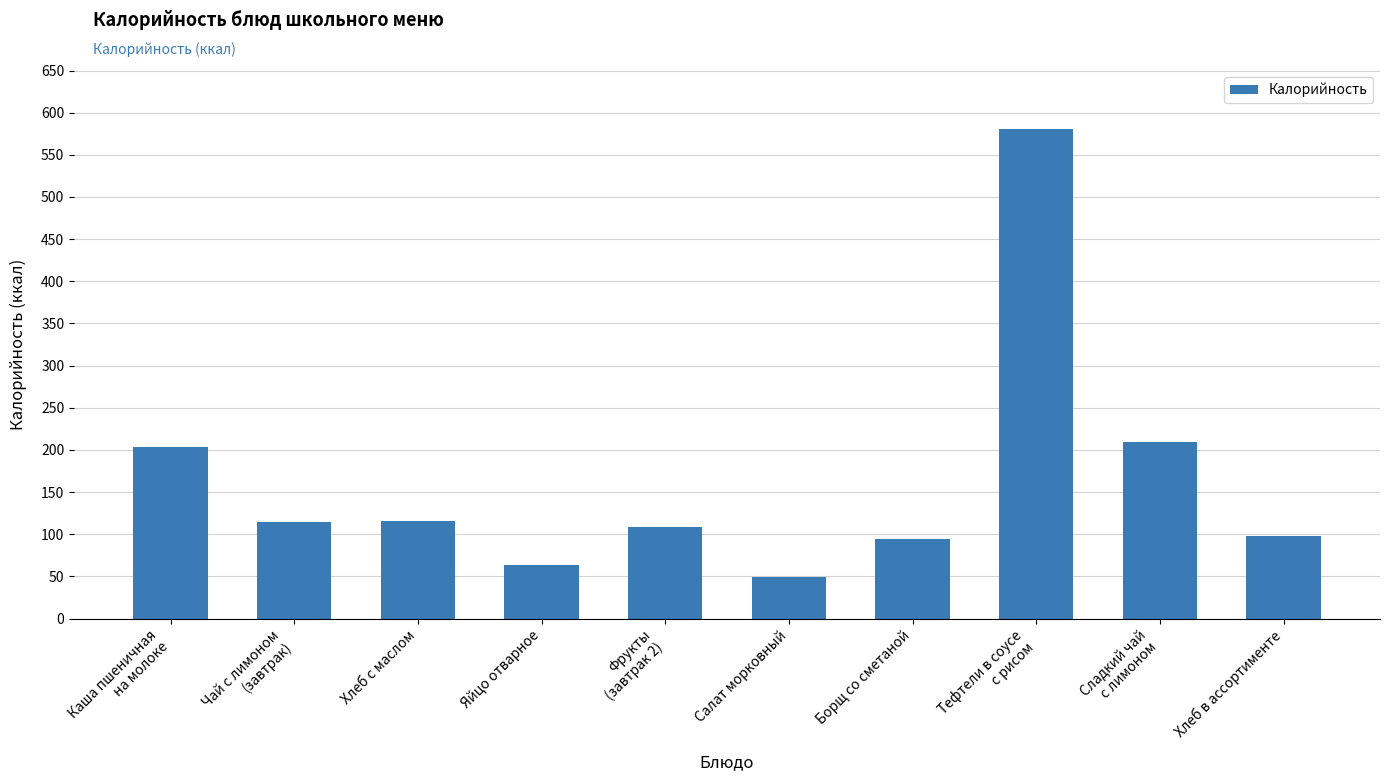

The value at Яйцо отварное is 15.3. True or false?

False